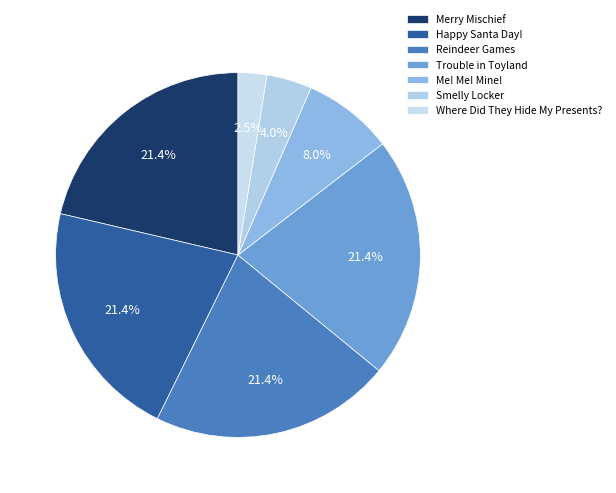

The Reindeer Games slice represents 30% of the pie. True or false?

False